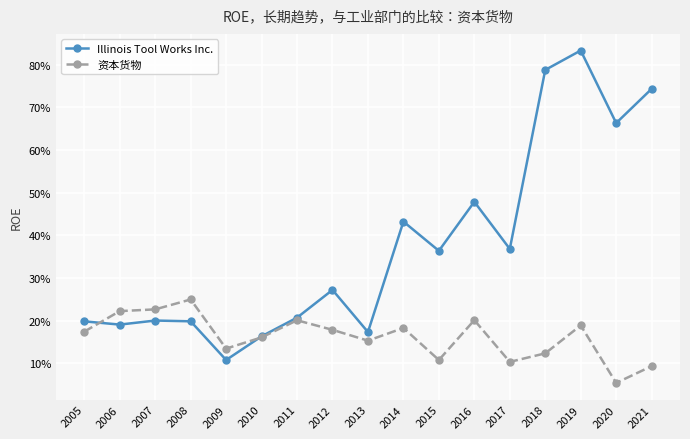

True or false: Illinois Tool Works Inc. and 资本货物 cross at least once.

True